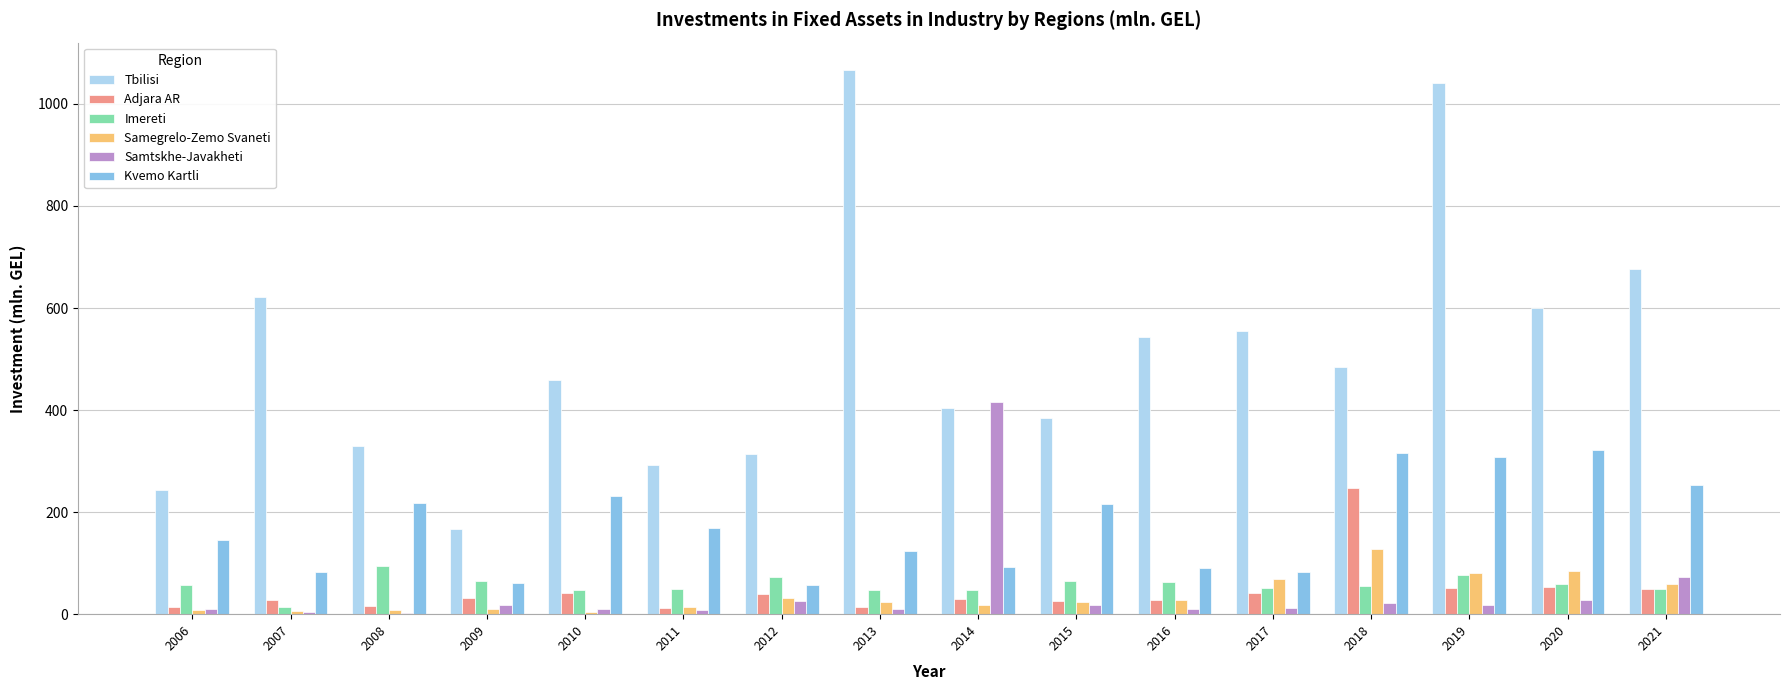

Is it true that Tbilisi equals 175.0 at 2015?

False